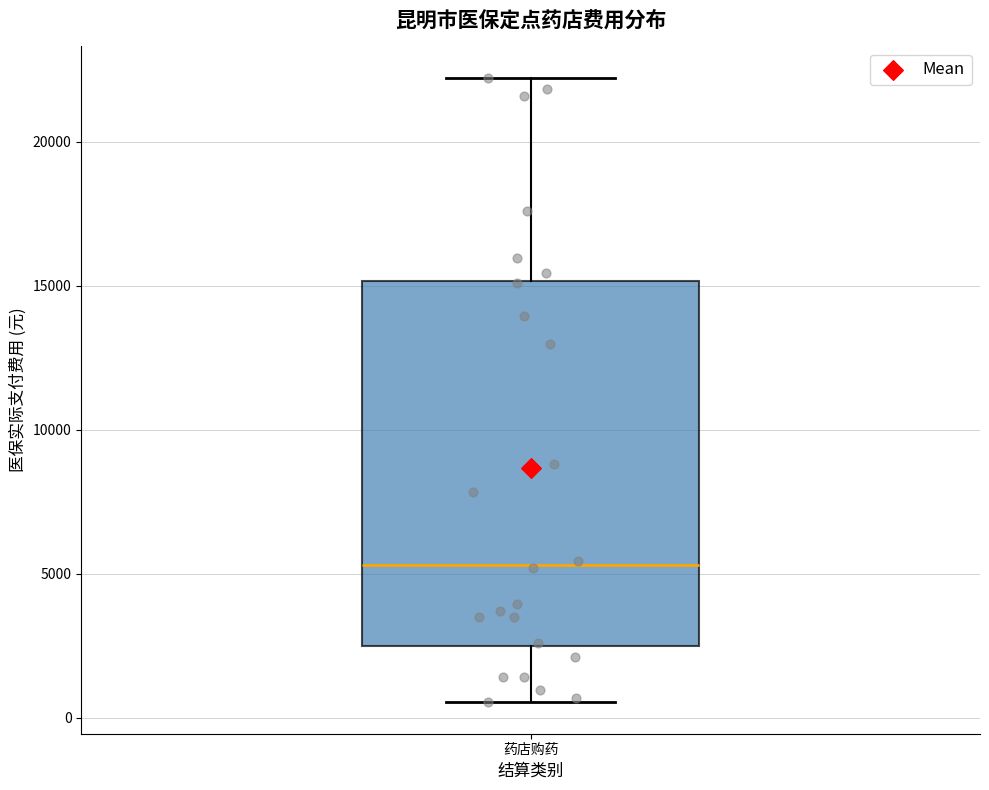

Transcribe this box plot: give where the median line is, the range the box spans, and where the two whiskers end, as read against the y-axis. The values are not printed on the chart, so give them approximately, as read against the axis.

median 5500, box 2500 to 15000, whiskers 500 to 22000